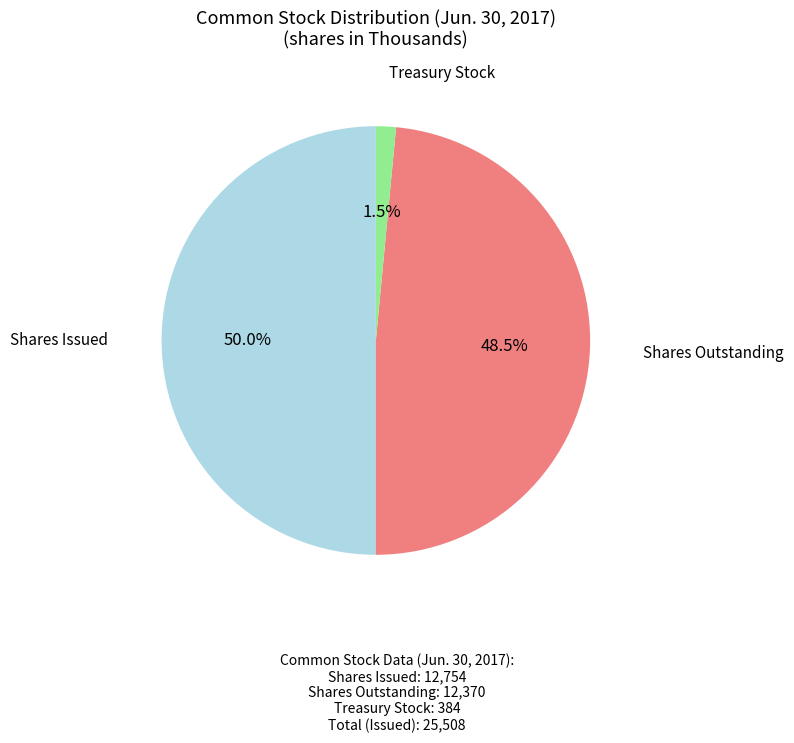

Between Shares Outstanding and Shares Issued, which is larger?

Shares Issued